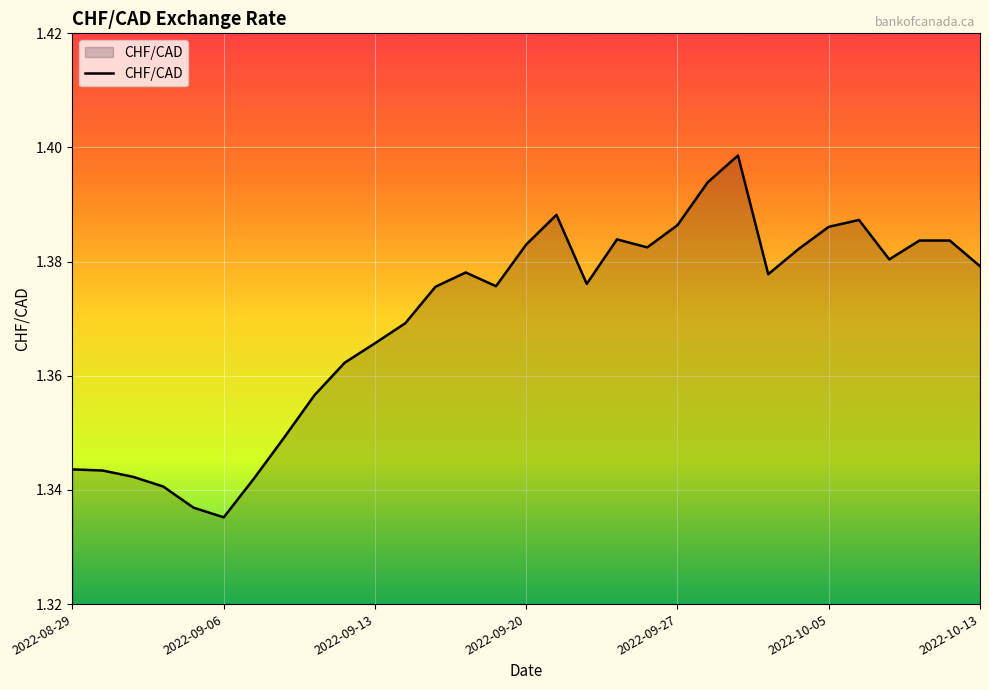

Does the chart display data point markers on the line(s)?

No